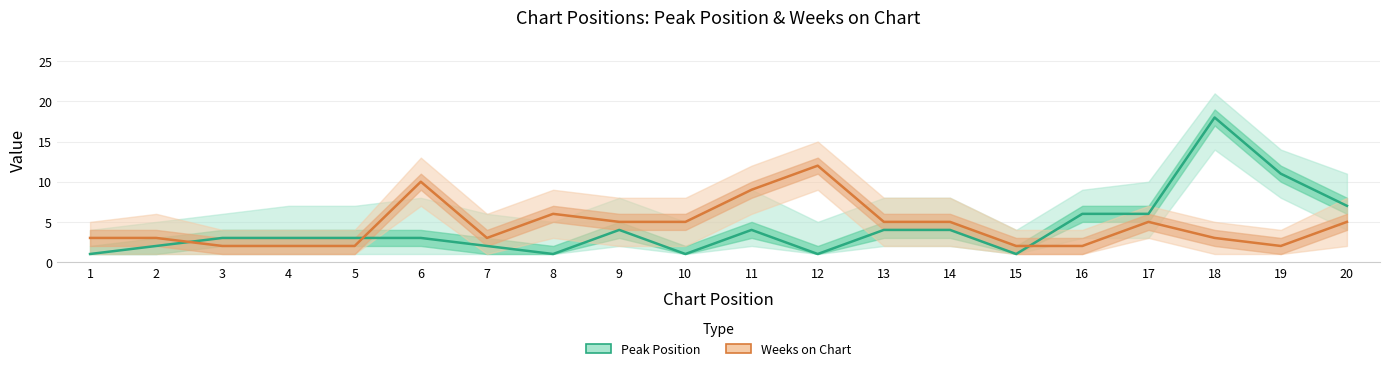

Where is the first local maximum for Peak Position?

9